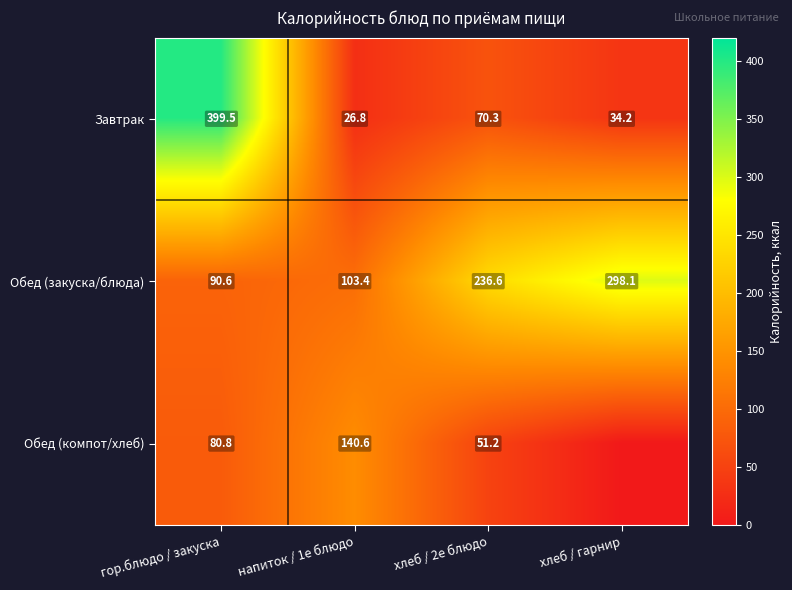

How many series are shown in this chart?

3